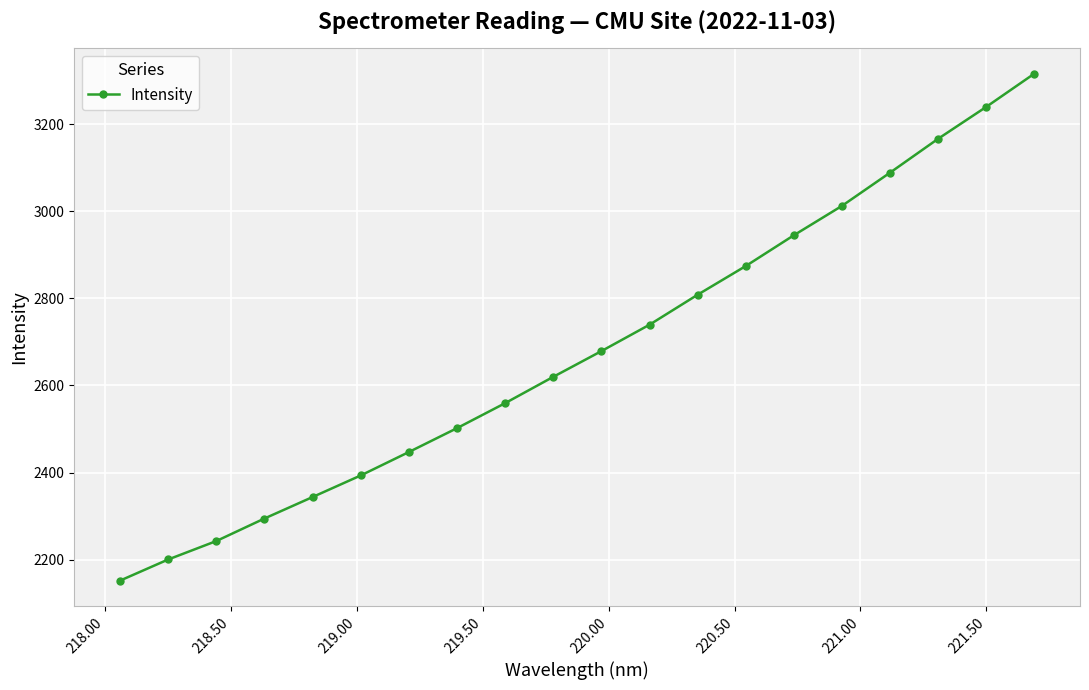

How many lines are shown in the chart?

1